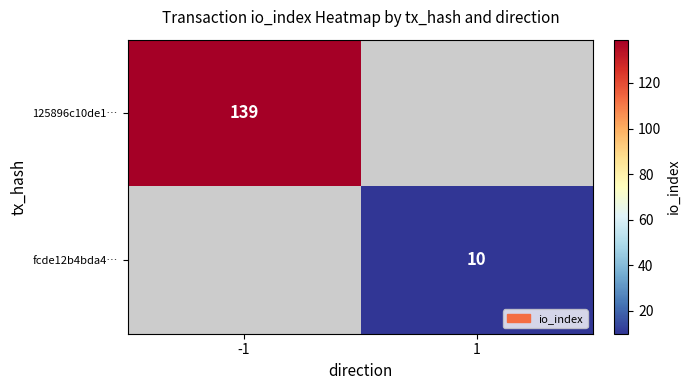

Is it true that 125896c10de1… equals 139 at -1?

True